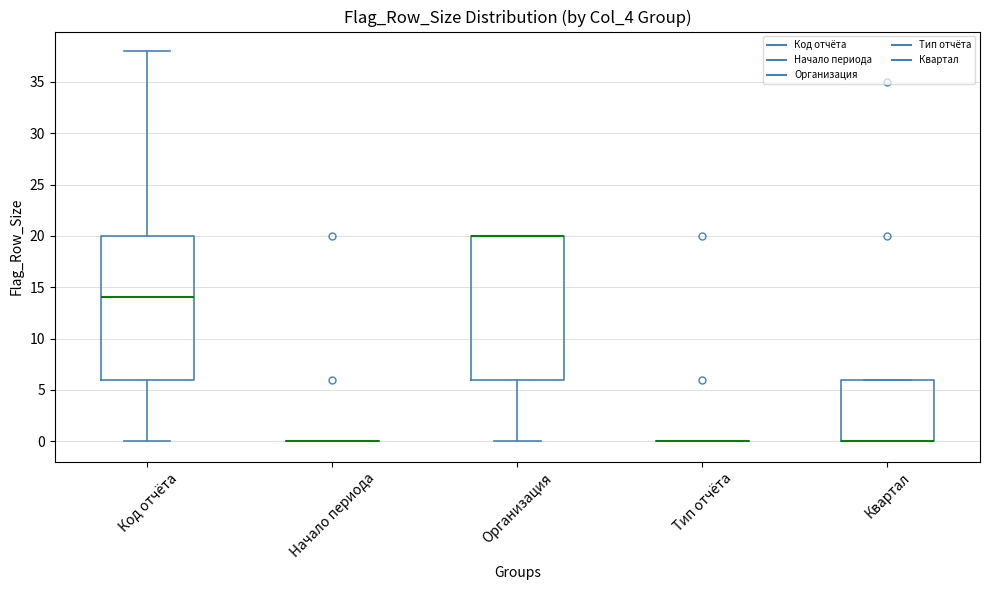

Reading left to right, read every box against the y-axis: the position of its median line, the range the box covers, and the ends of its whiskers. The values are not printed on the chart, so give them approximately, as read against the axis.

Код отчёта: median 14, box 6 to 20, whiskers 0 to 38
Начало периода: box collapsed to a line at 0, whiskers 0 to 0
Организация: median 20 (drawn on the box's upper edge), box 6 to 20, whiskers 0 to 20
Тип отчёта: box collapsed to a line at 0, whiskers 0 to 0
Квартал: median 0 (drawn on the box's lower edge), box 0 to 6, whiskers 0 to 6